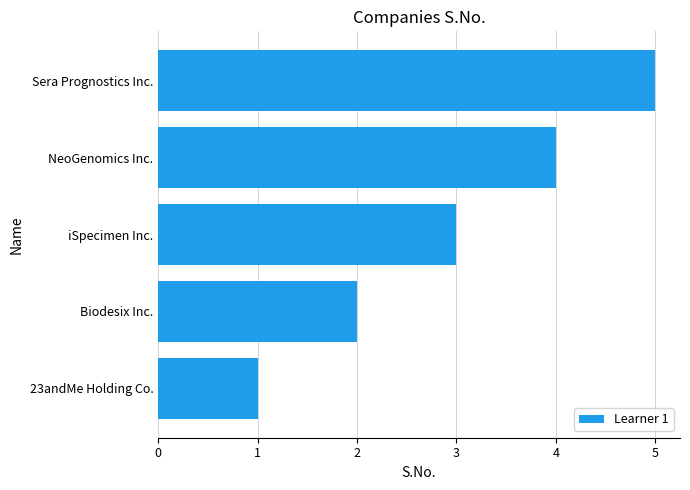

The chart shows a value of 4 at iSpecimen Inc.. True or false?

False